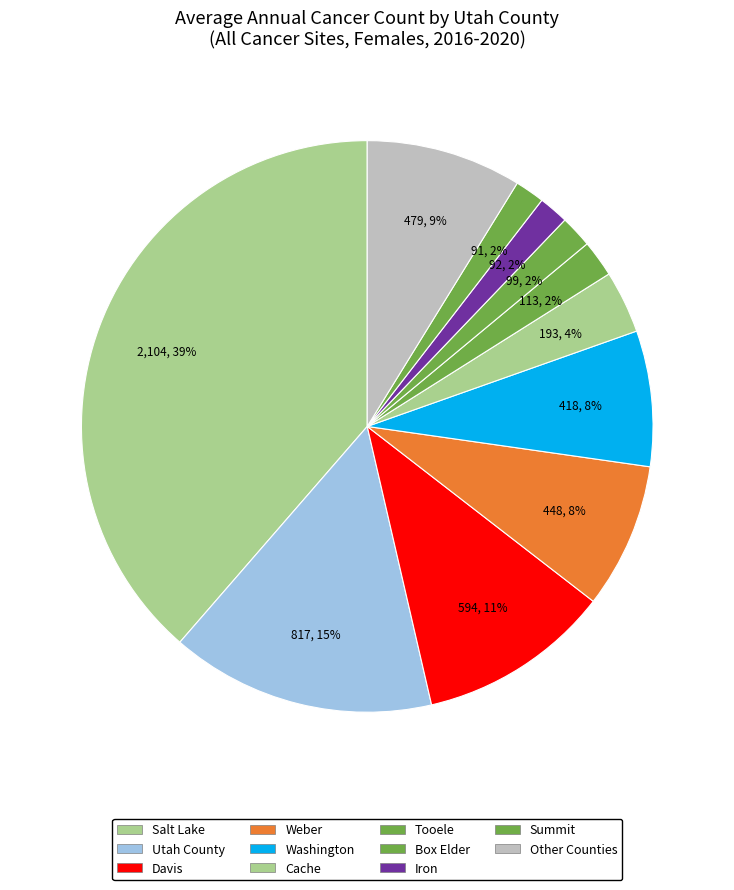

How many slices are in this pie chart?

11